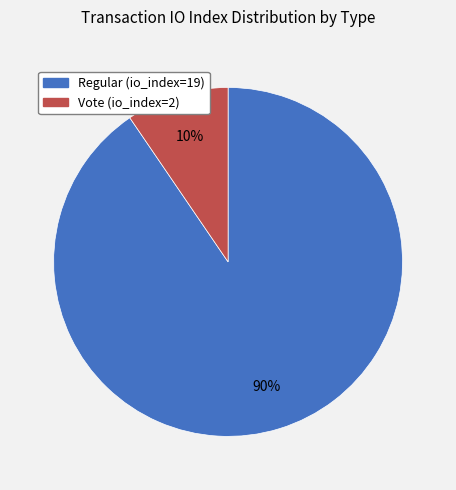

Is the sum of Vote (io_index=2) and Regular (io_index=19) greater than half?

Yes